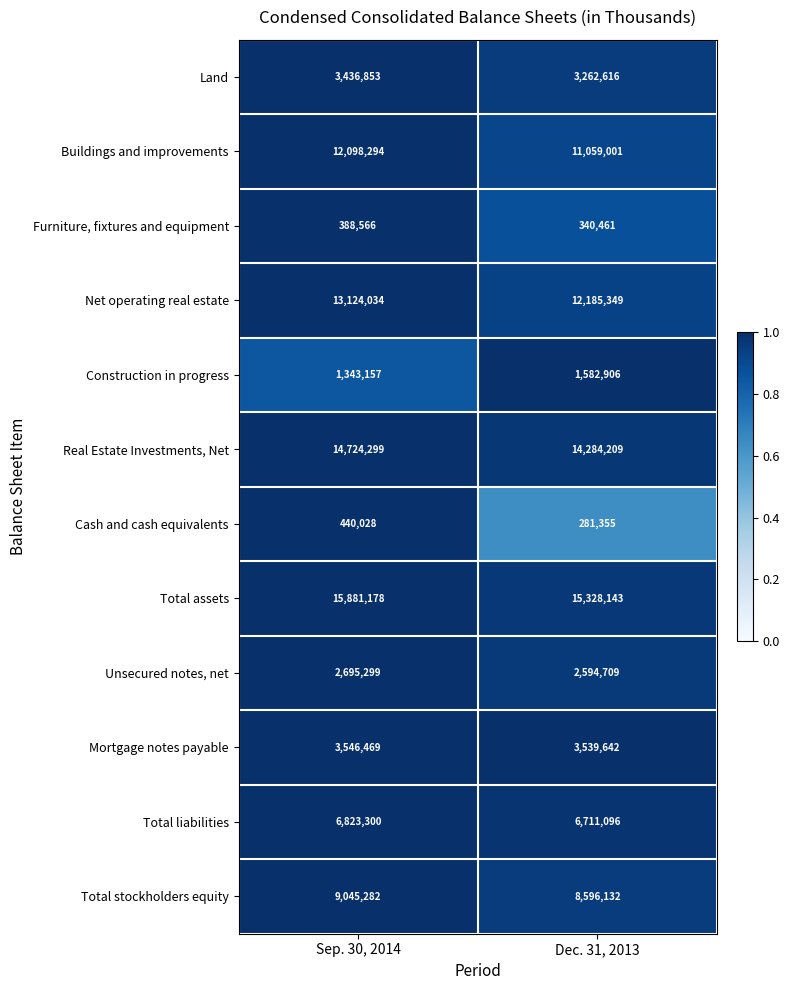

What is the minimum value shown in the chart?

281355